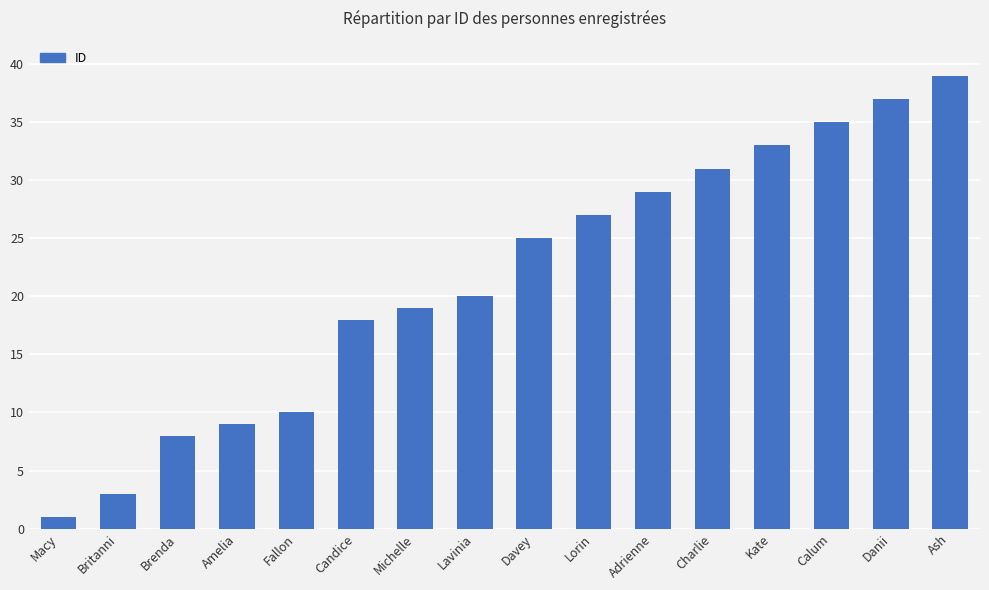

At which category does the chart reach its minimum across all series?

Macy